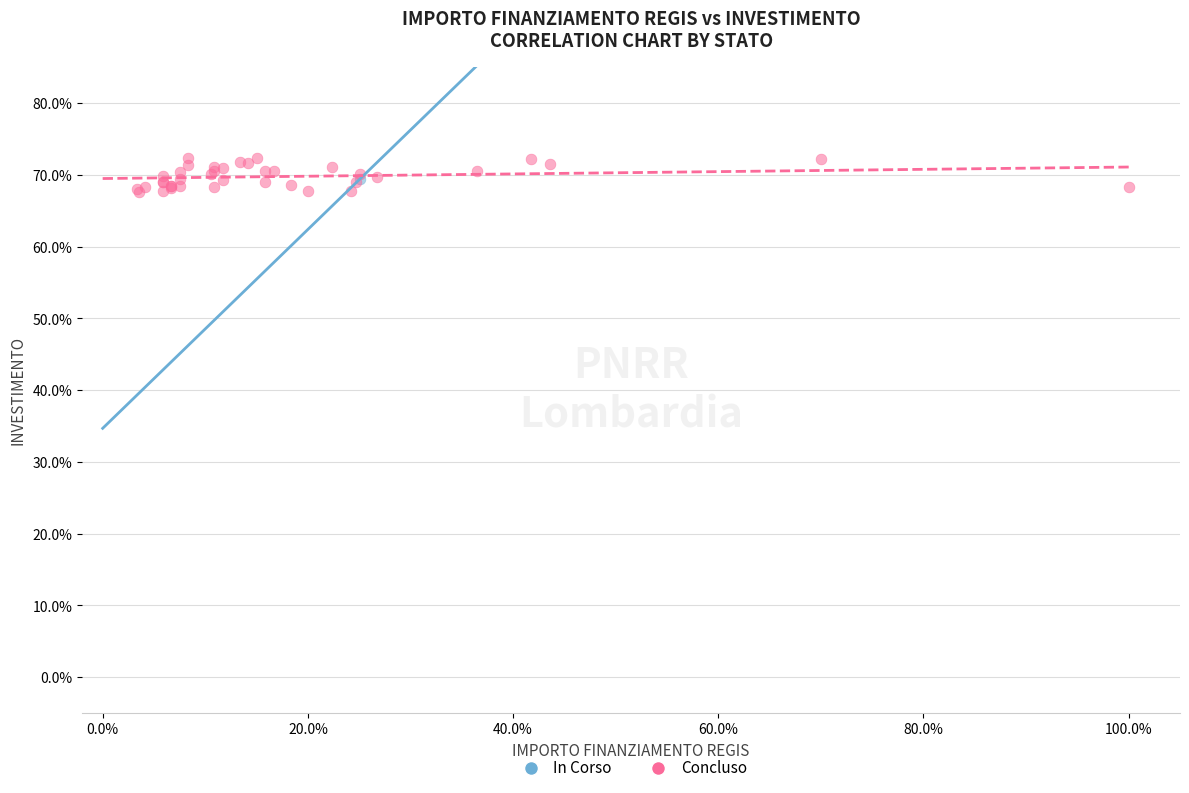

What are all the series names shown in the legend?

In Corso, Concluso